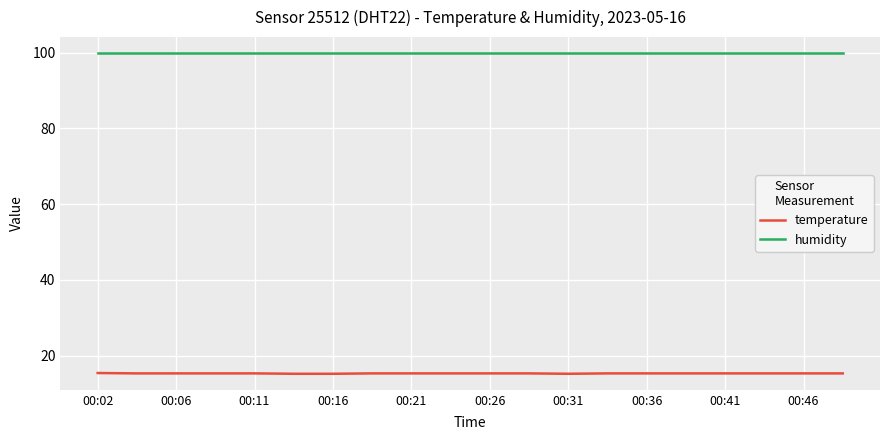

What is the highest value of the humidity series?

99.9